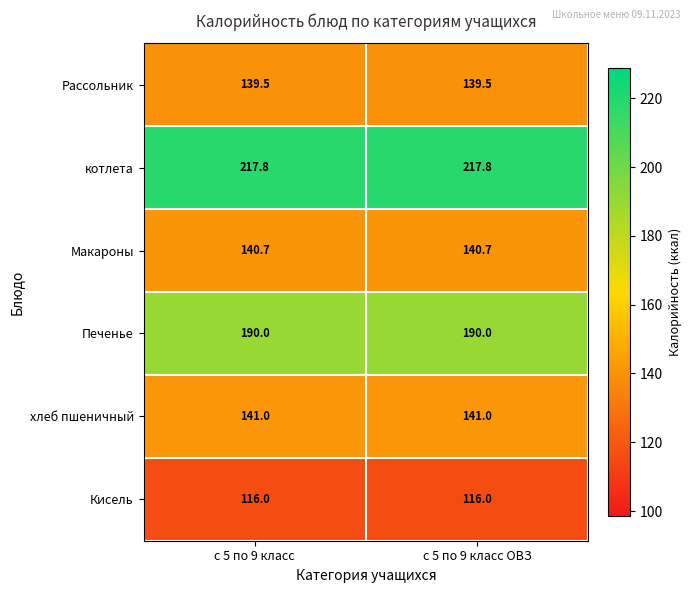

What is the total value across all series at с 5 по 9 класс ОВЗ?

945.0